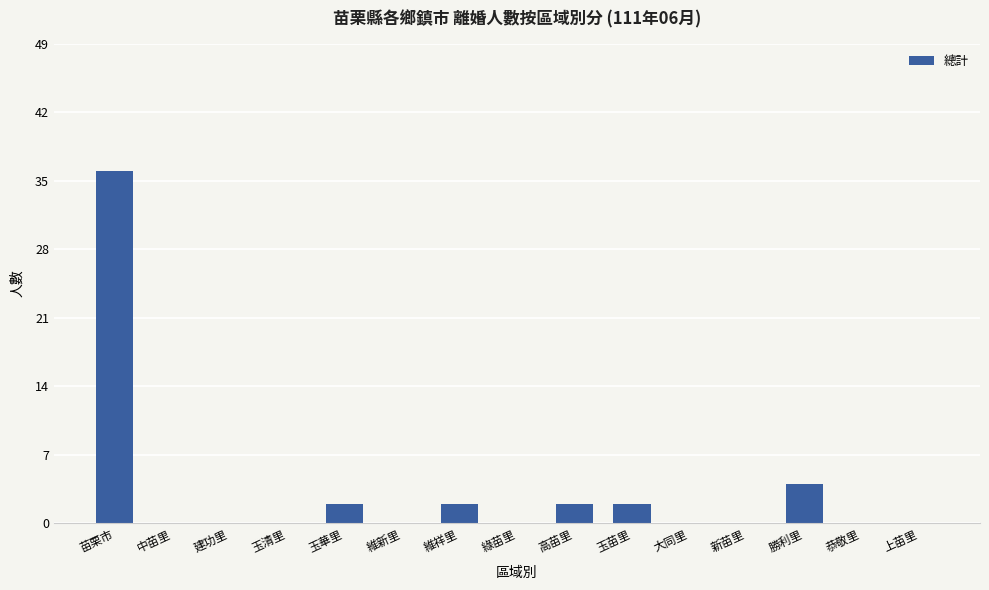

Is it true that the value at 中苗里 is 0?

True